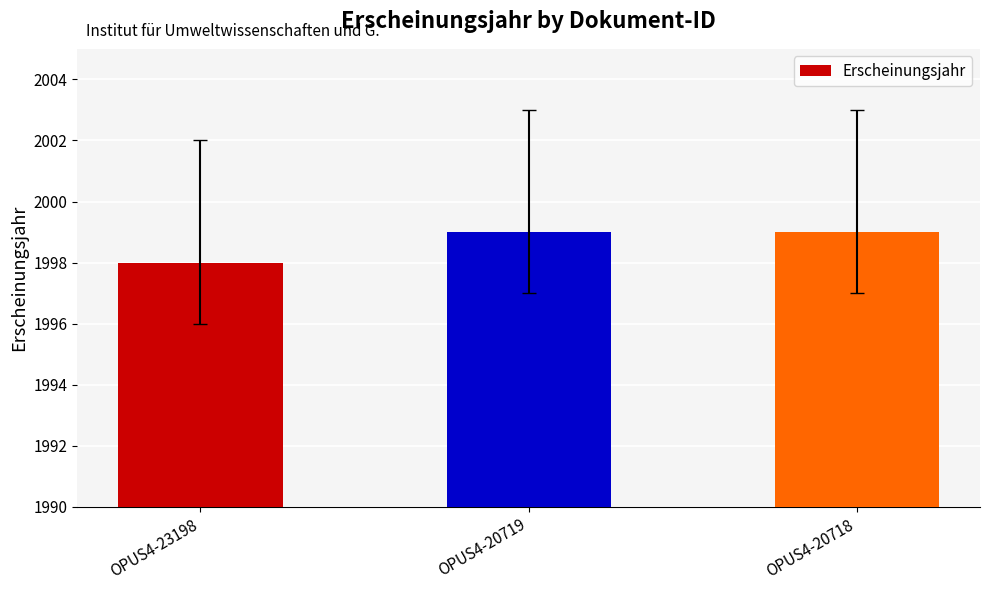

What is the difference between the values at OPUS4-20719 and OPUS4-23198?

1